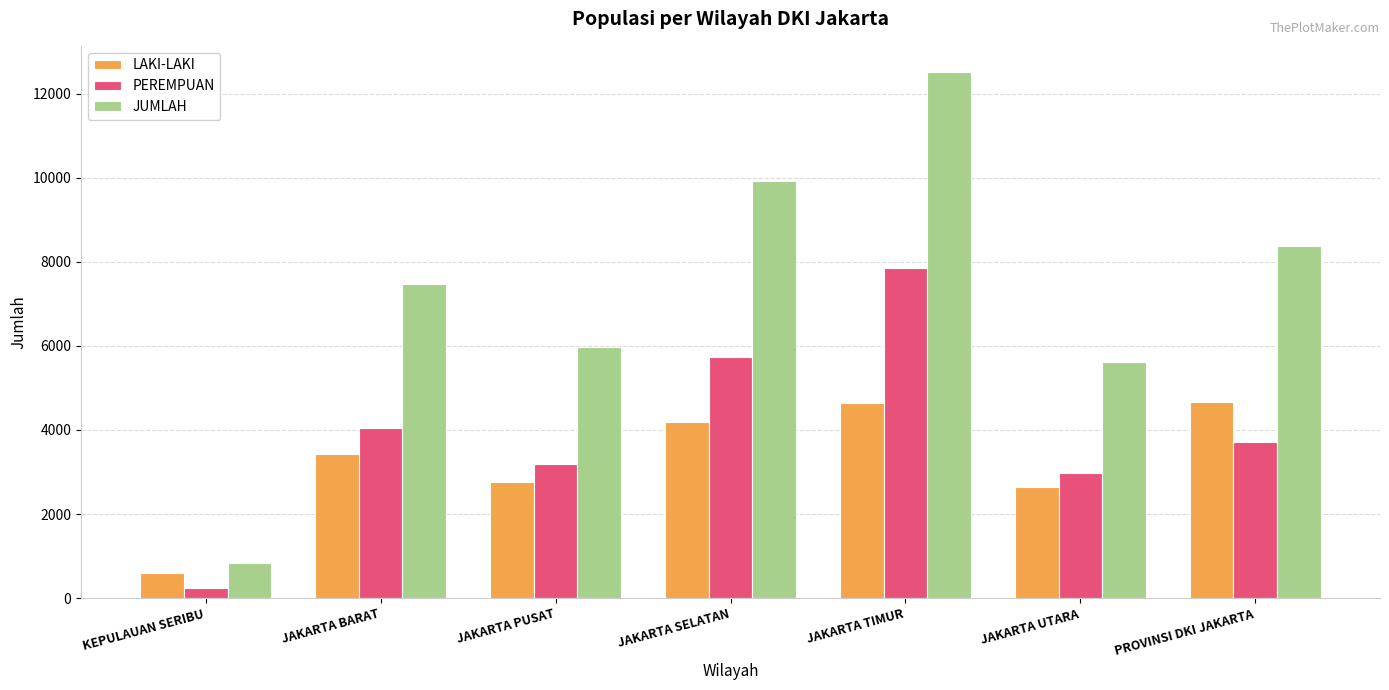

How many groups of bars are there?

7